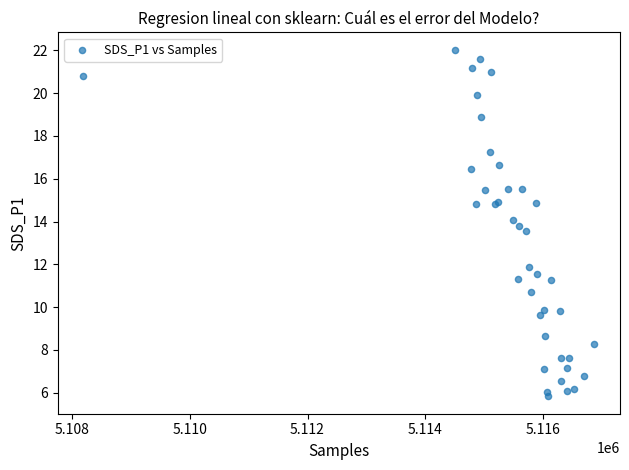

What Y value in the scatter plot is closest to 13?

13.6